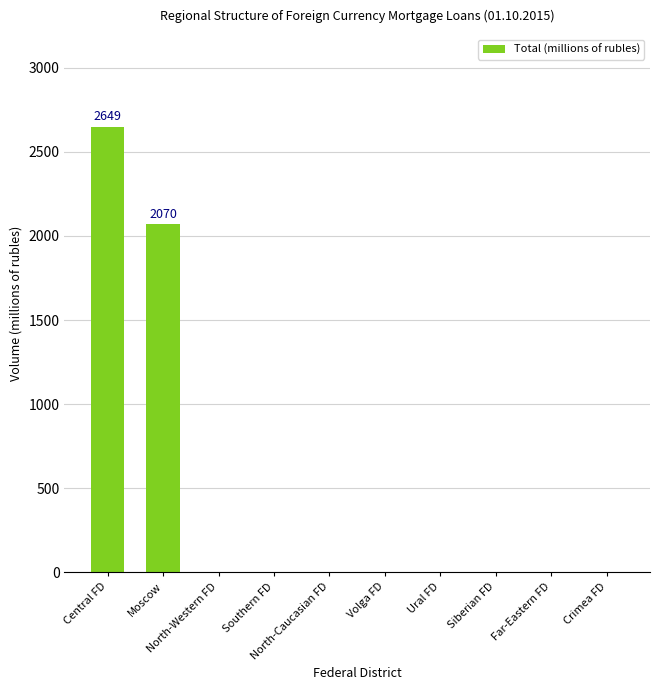

What is the sum of all values?

4719